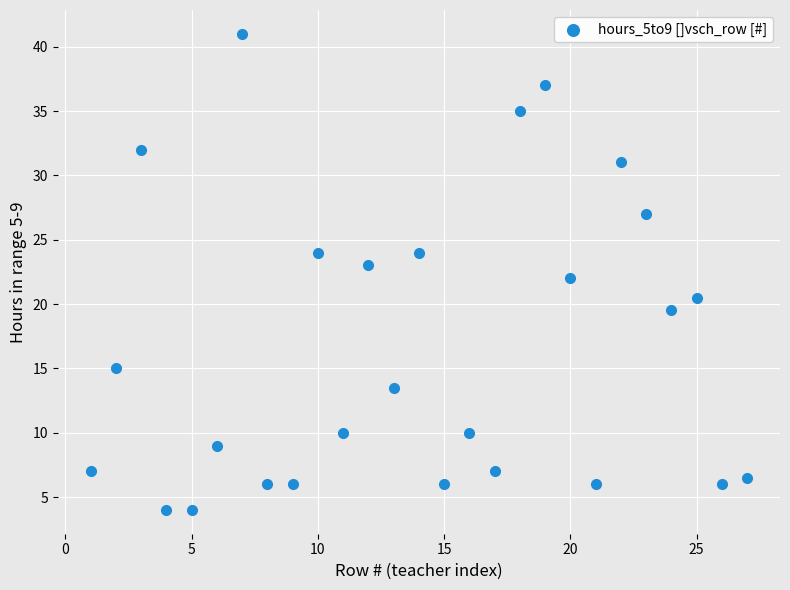

What is the range of X values (max minus min)?

26.0